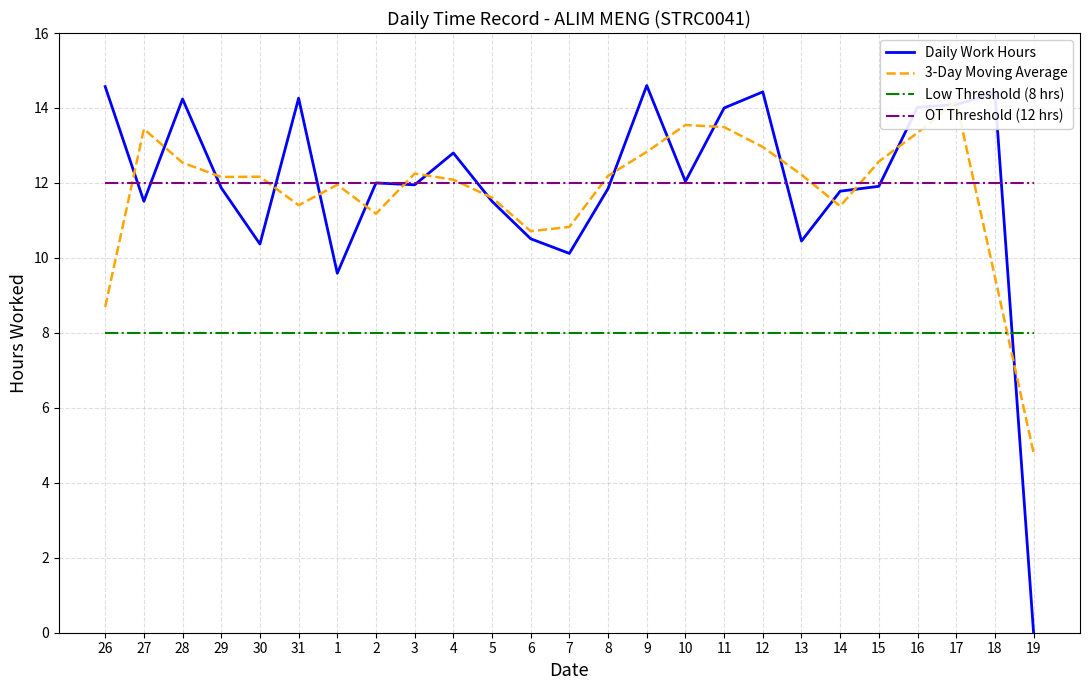

Is the value of Low Threshold (8 hrs) at 6 greater than the value of Daily Work Hours at 6?

No